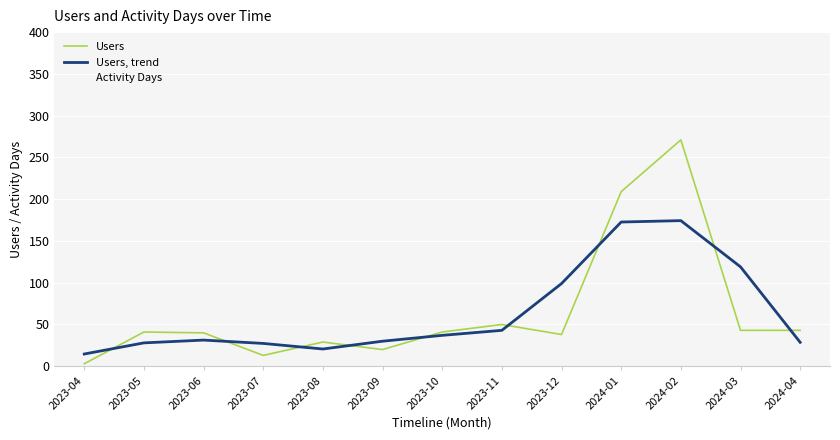

How many categories are shown in the chart?

13